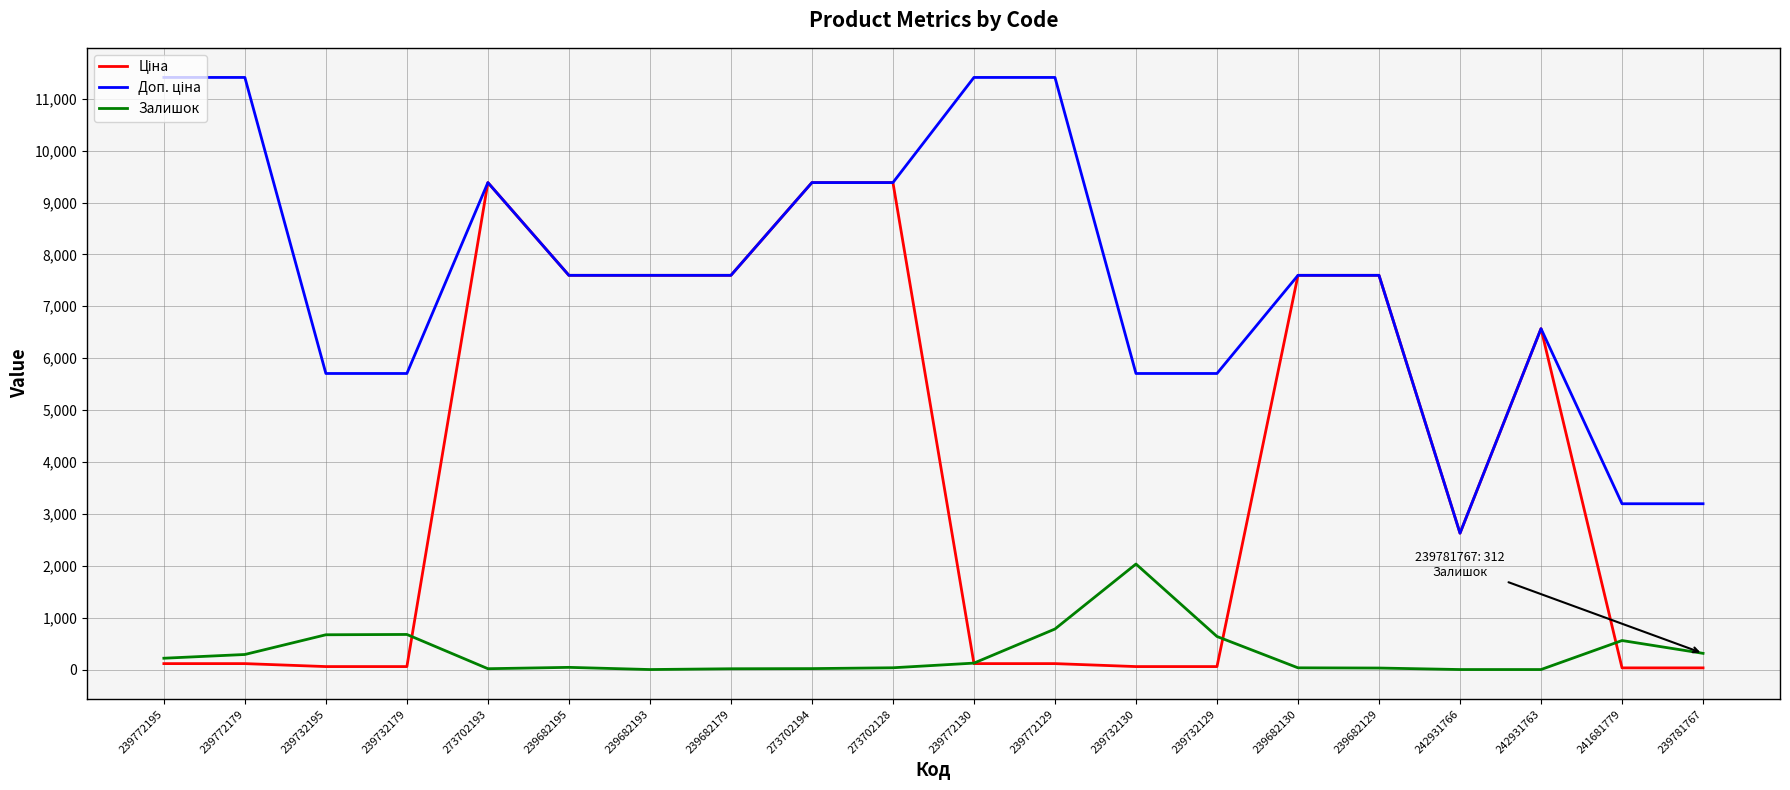

The value of Залишок at 239772179 is 290.0. True or false?

True